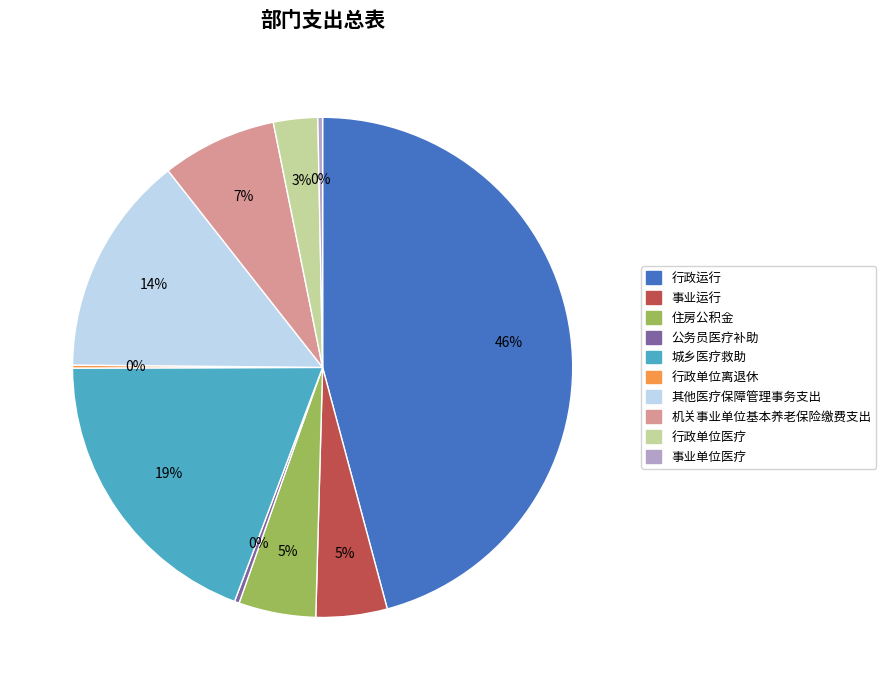

Does any single category account for the majority?

No